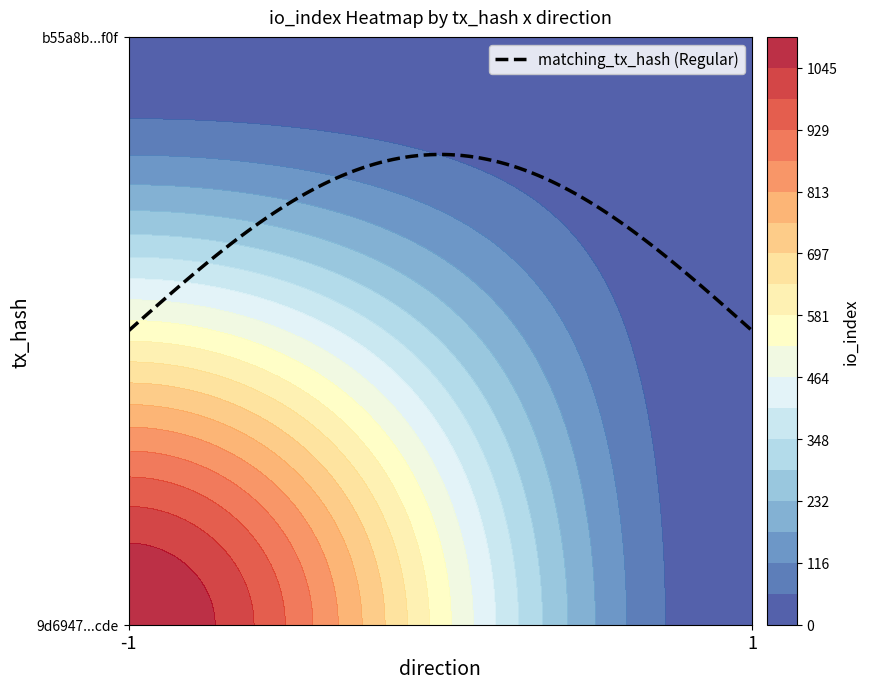

Between -1 and 1, which is larger?

-1